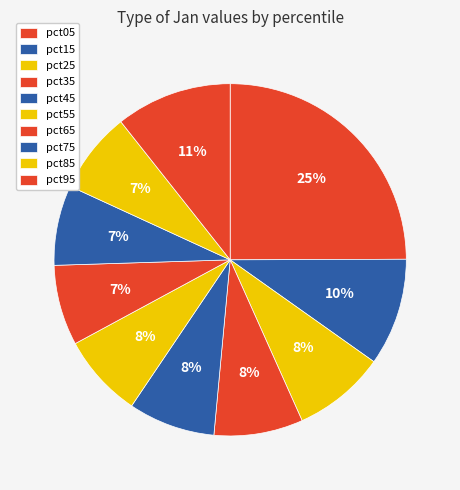

To the nearest percent, what portion does pct35 represent?

8%